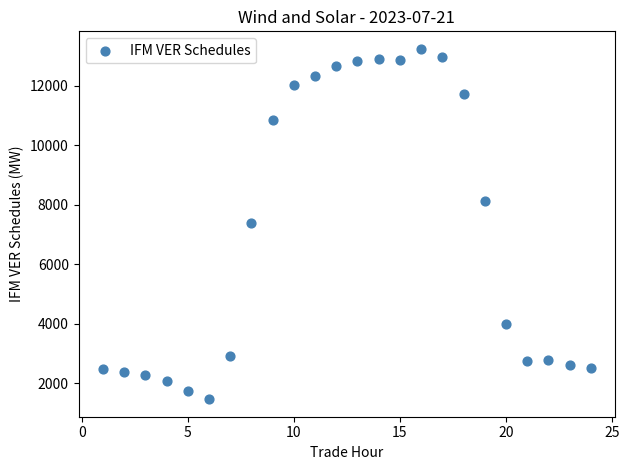

What is the range of Y values (max minus min)?

11769.7